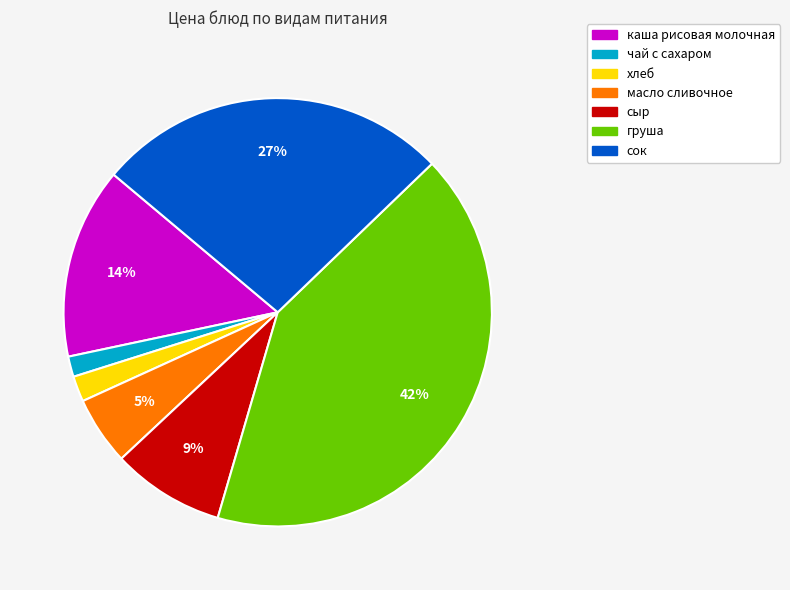

To the nearest percent, what is the difference between the largest and smallest slice percentages?

40%